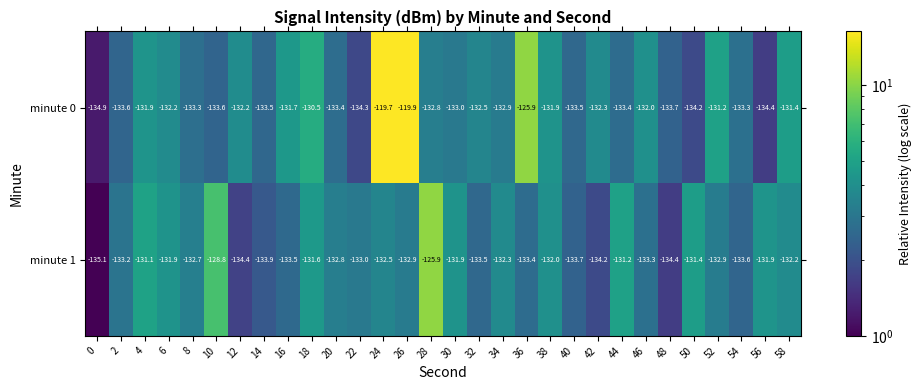

Rank the series by their average value, from lowest to highest.

minute 1, minute 0